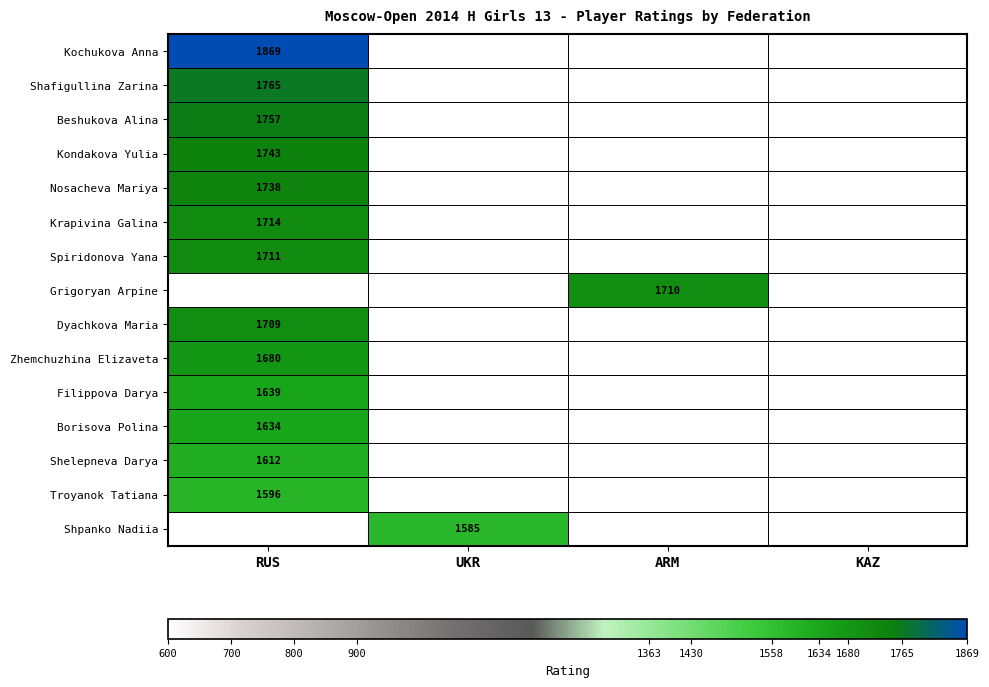

What is the spread (max minus min) of values at RUS?

273.0